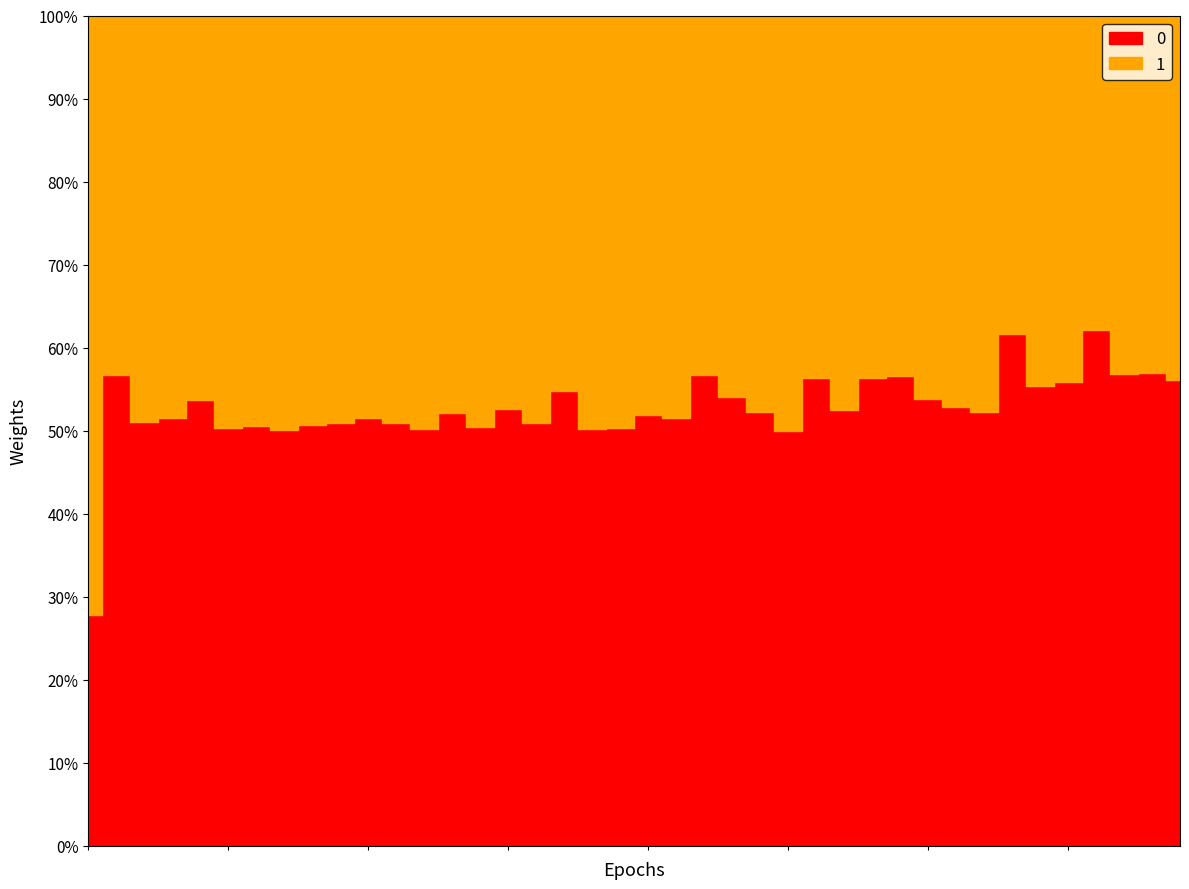

At which label does 1 first exceed 127?

3